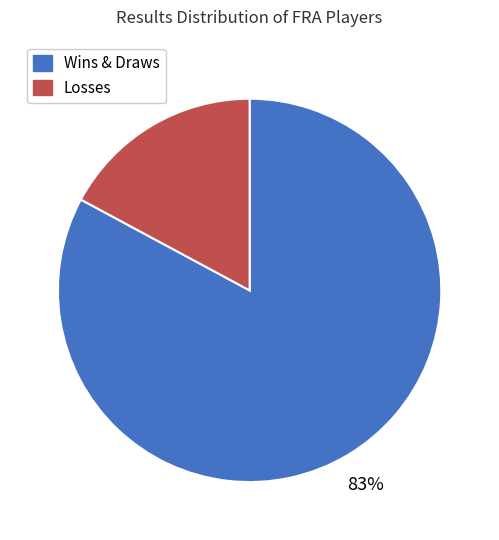

To the nearest percent, what is the average slice percentage?

50%